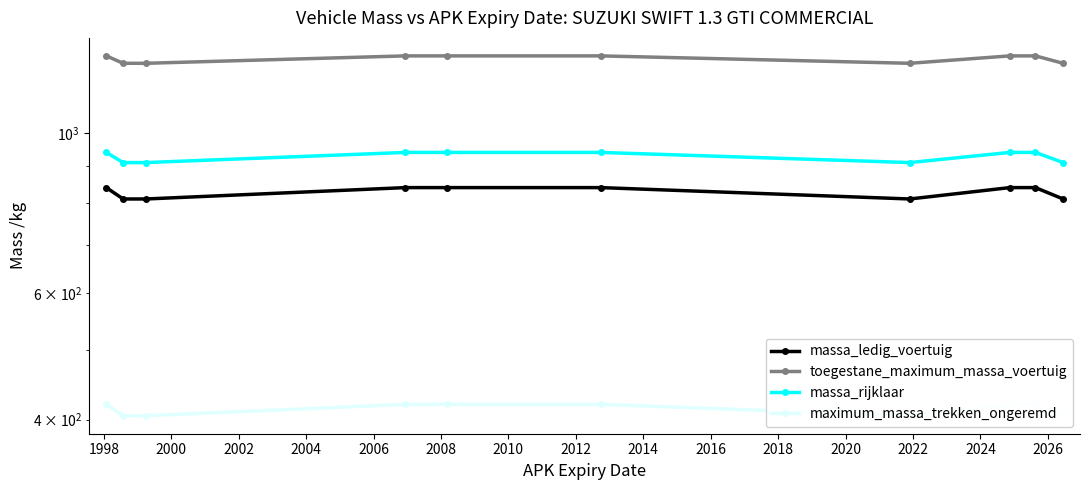

List the series in order of their peak value, highest first.

toegestane_maximum_massa_voertuig, massa_rijklaar, massa_ledig_voertuig, maximum_massa_trekken_ongeremd